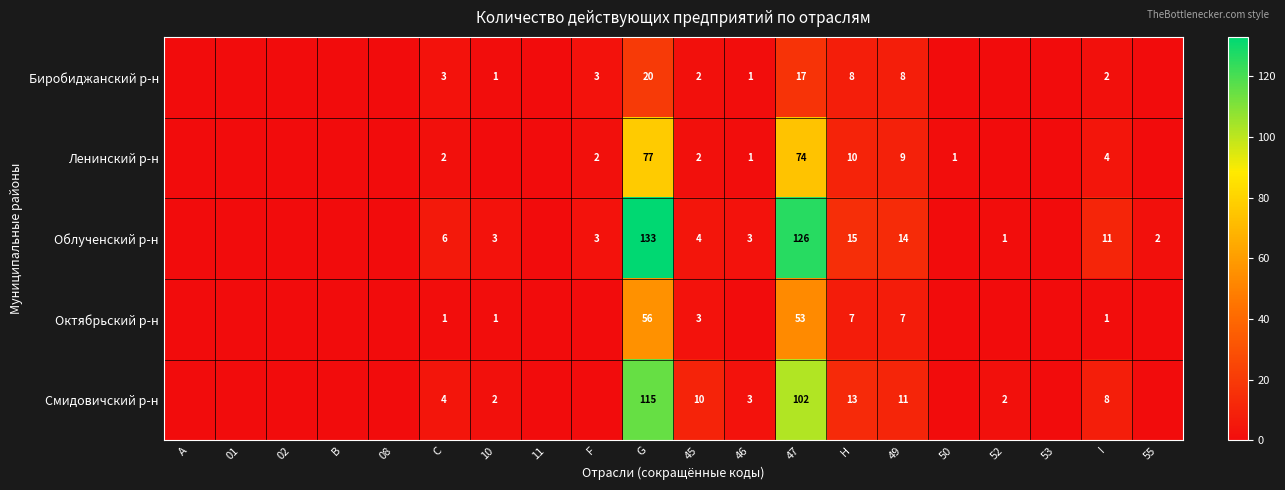

Rank the series at I from lowest to highest value.

Октябрьский р-н, Биробиджанский р-н, Ленинский р-н, Смидовичский р-н, Облученский р-н